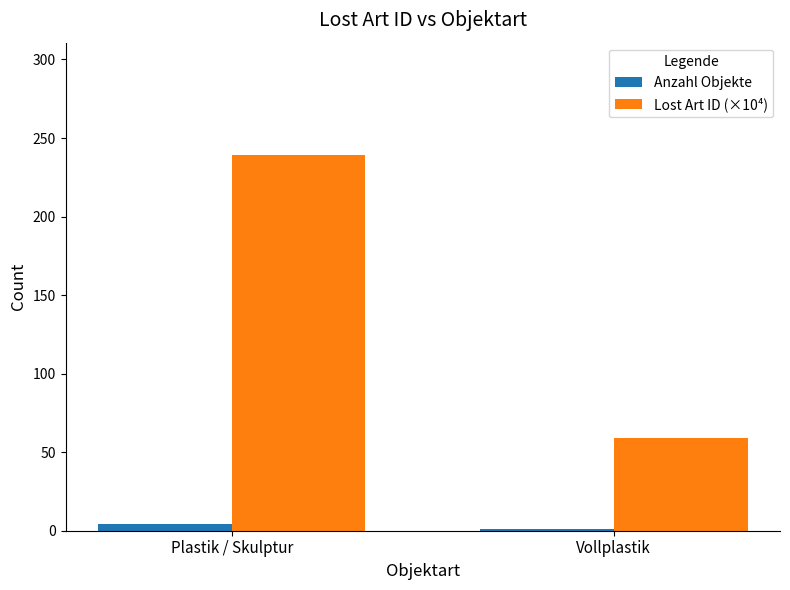

How many bars are there in total?

4